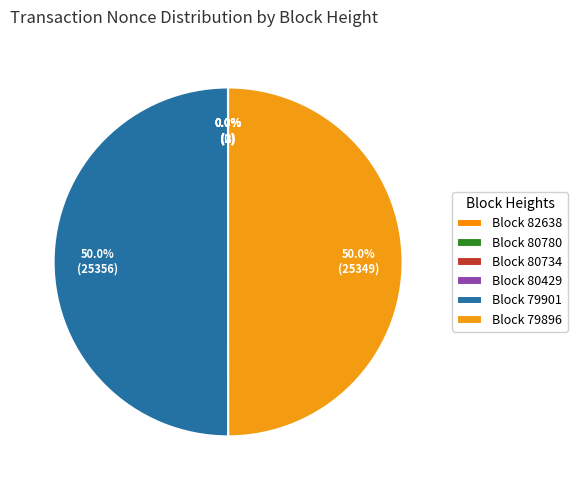

How many segments does this pie chart have?

6